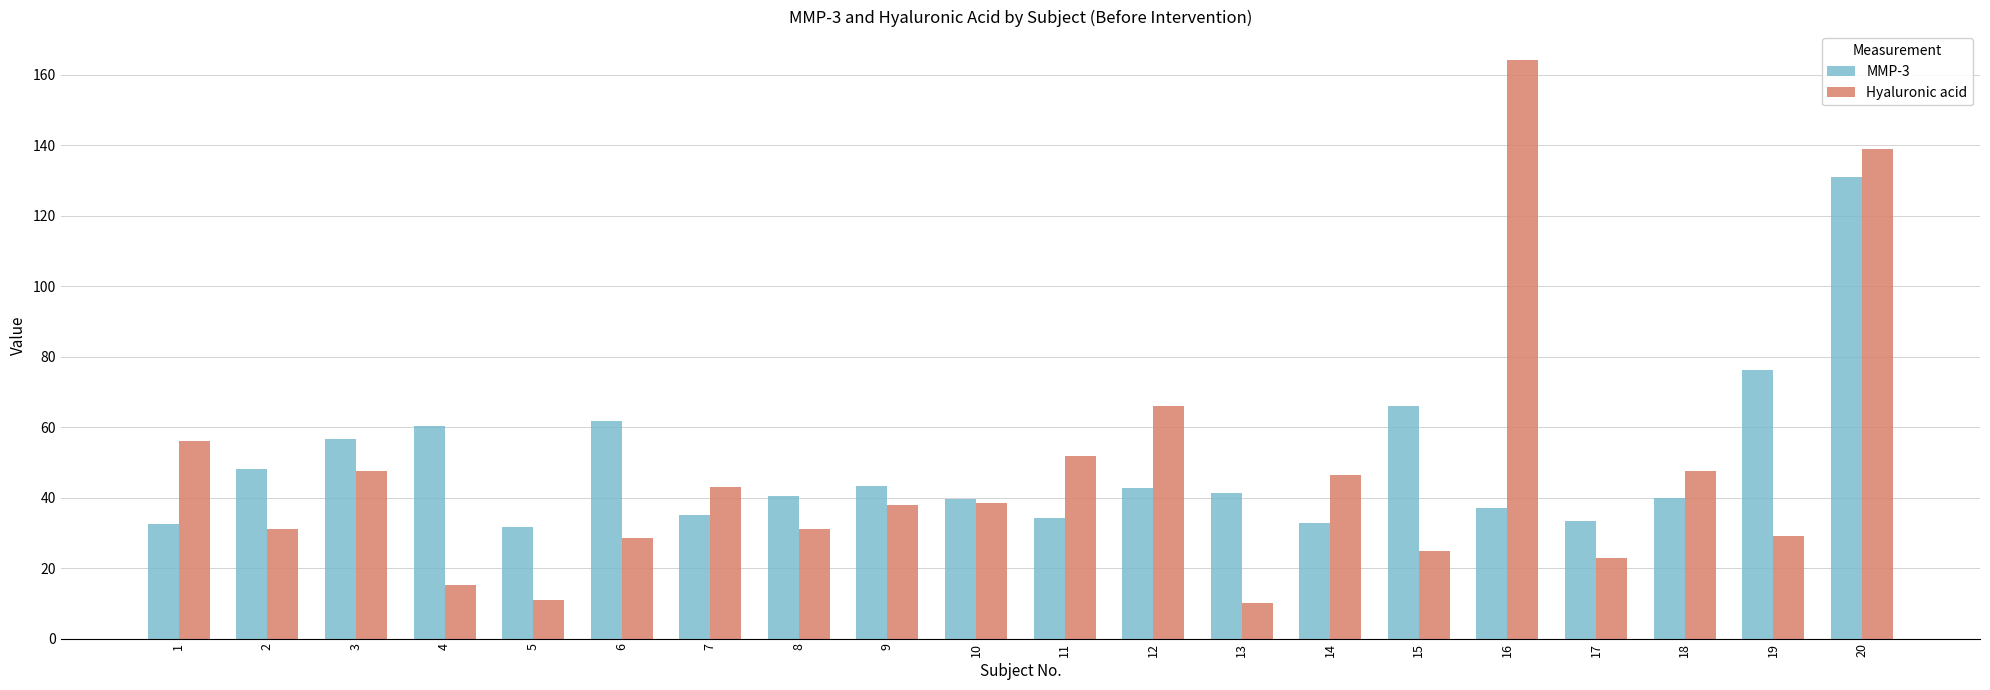

Are the bars horizontal?

No